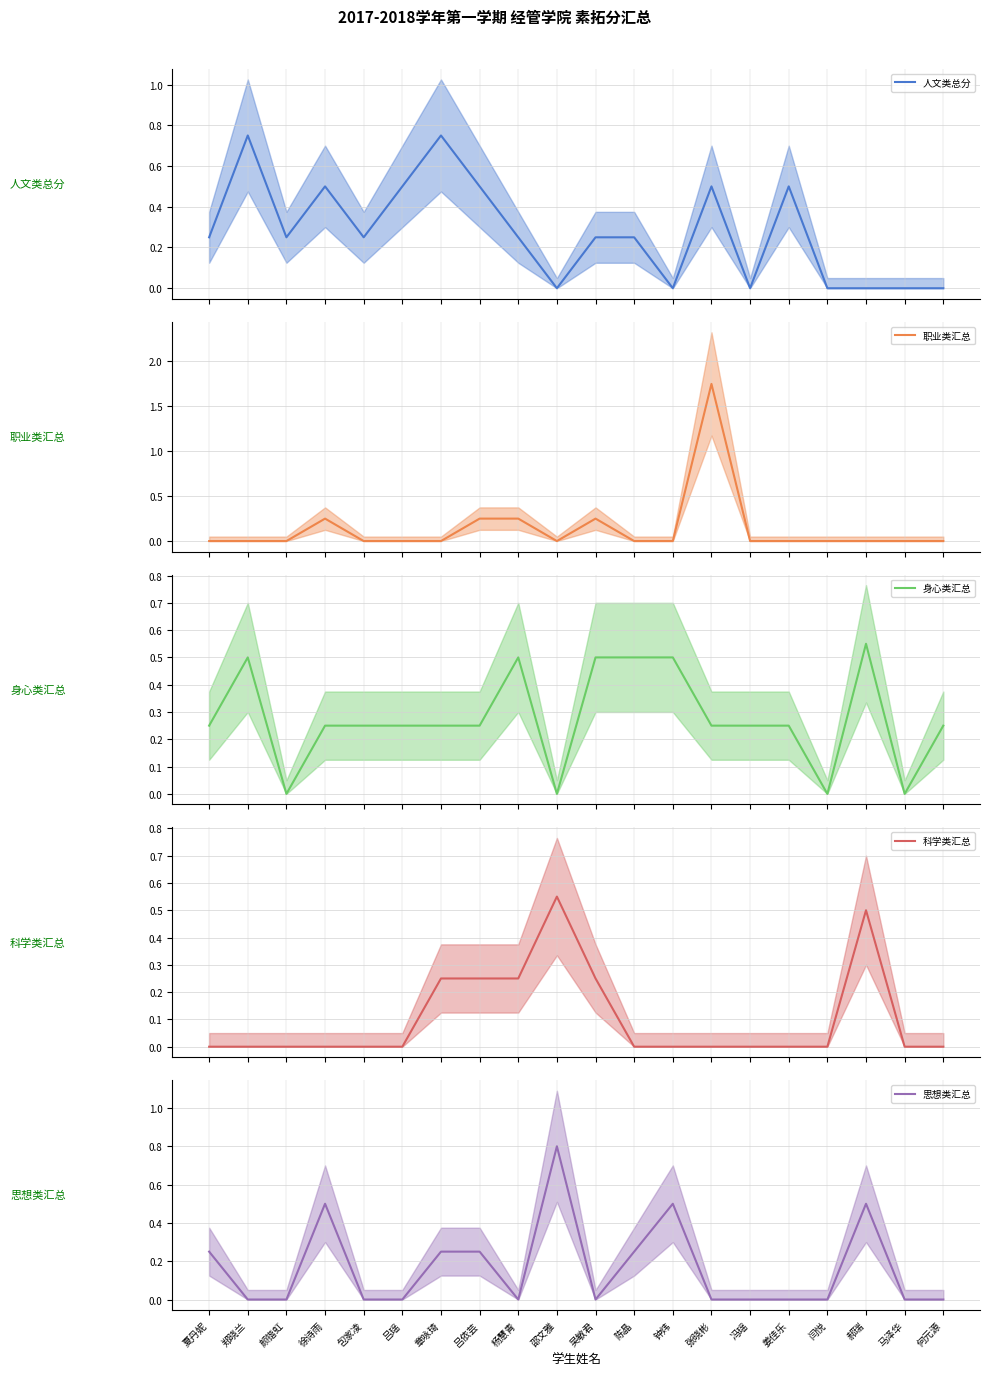

What is the difference between the maximum and second lowest values in the 科学类汇总 series?

0.6